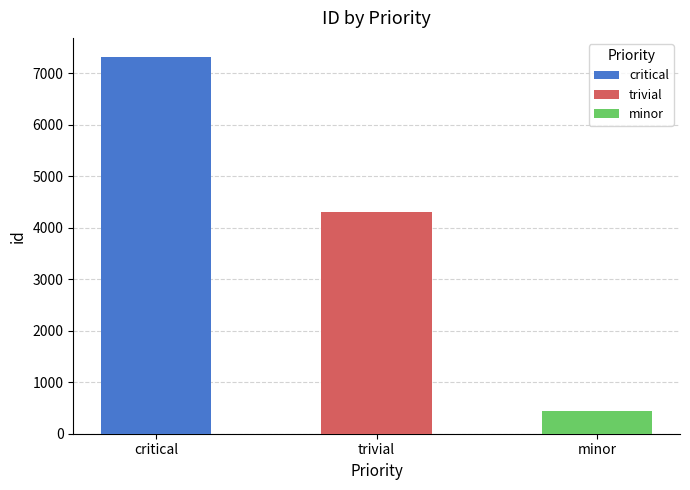

What is the change in value from critical to minor?

-6878